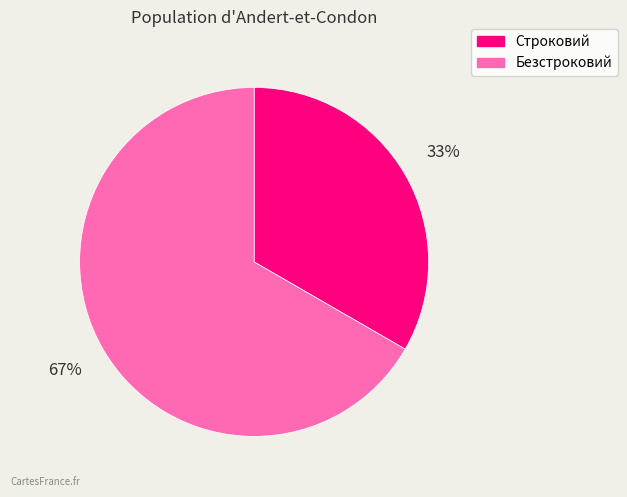

Count the number of slices in the pie.

2